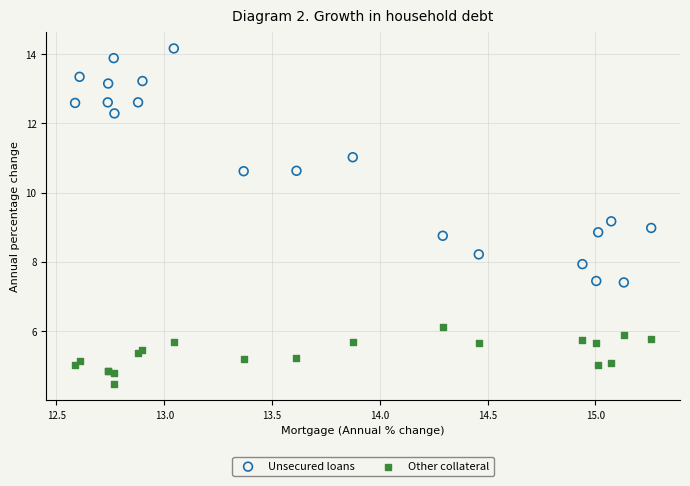

What is the X range (max minus min) for the scatter plot?

2.7